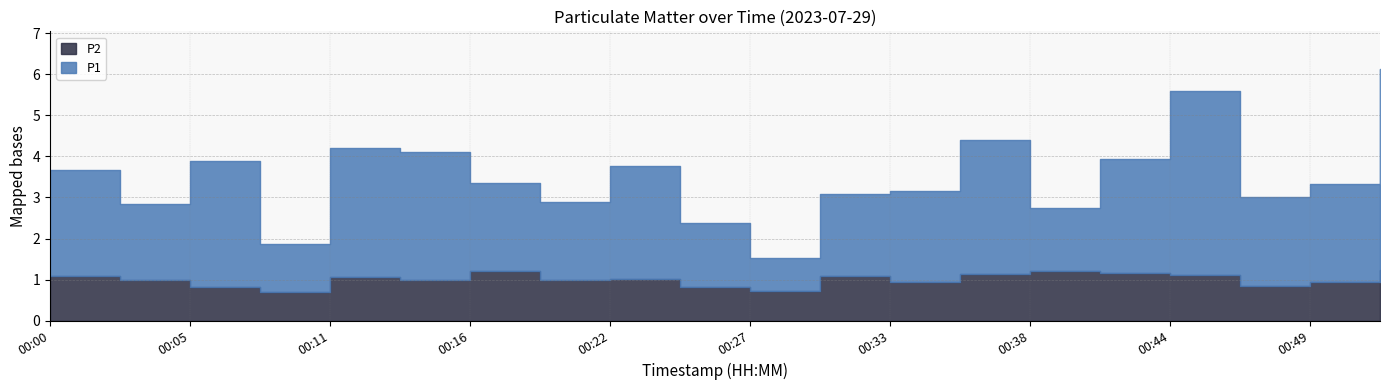

Which series has the largest total across all categories?

P1